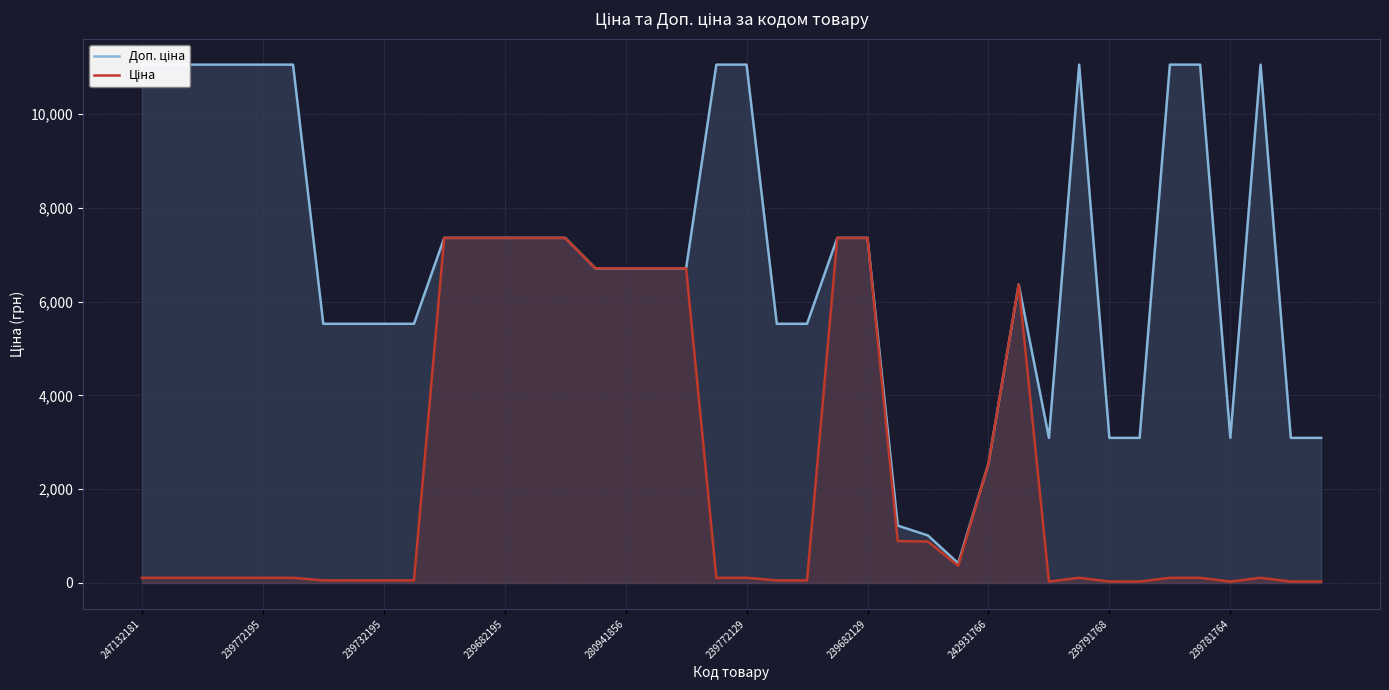

Does the chart have visible grid lines?

Yes